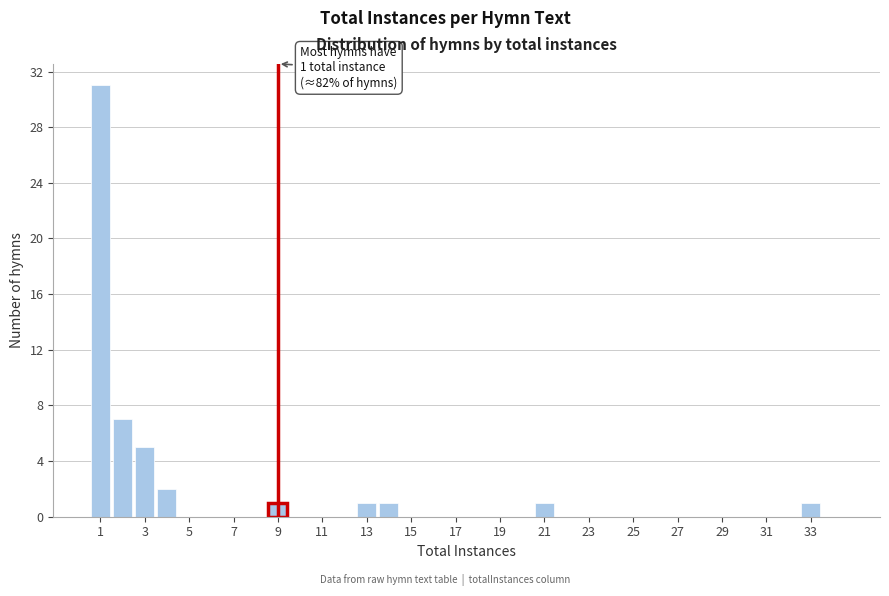

Over which range of the x-axis is the bar tallest?

0.5 to 1.5